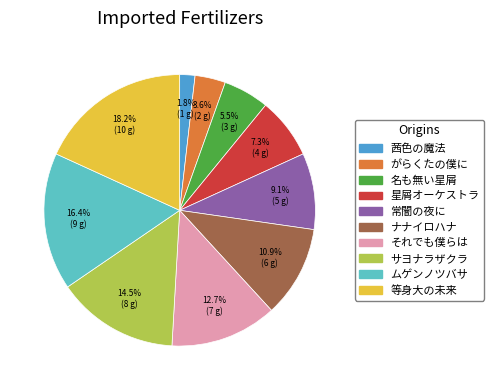

True or false: がらくたの僕に accounts for 15% of the total.

False